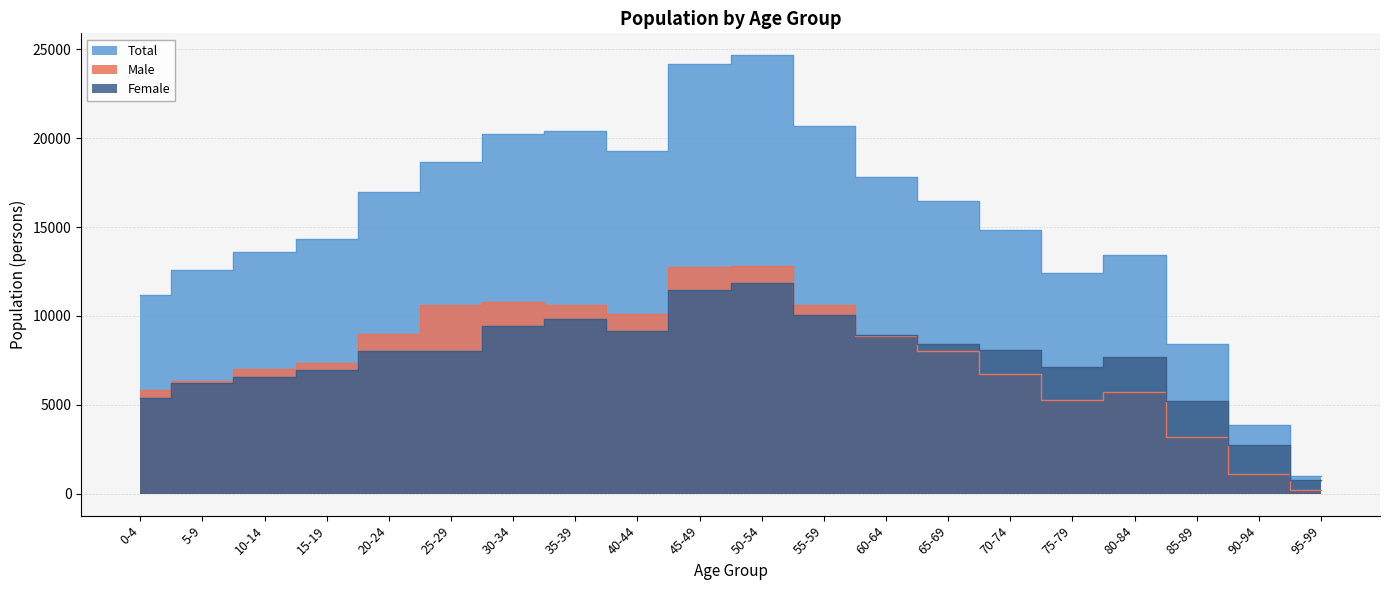

What is the difference between the second highest and second lowest values in the Female series?

8726